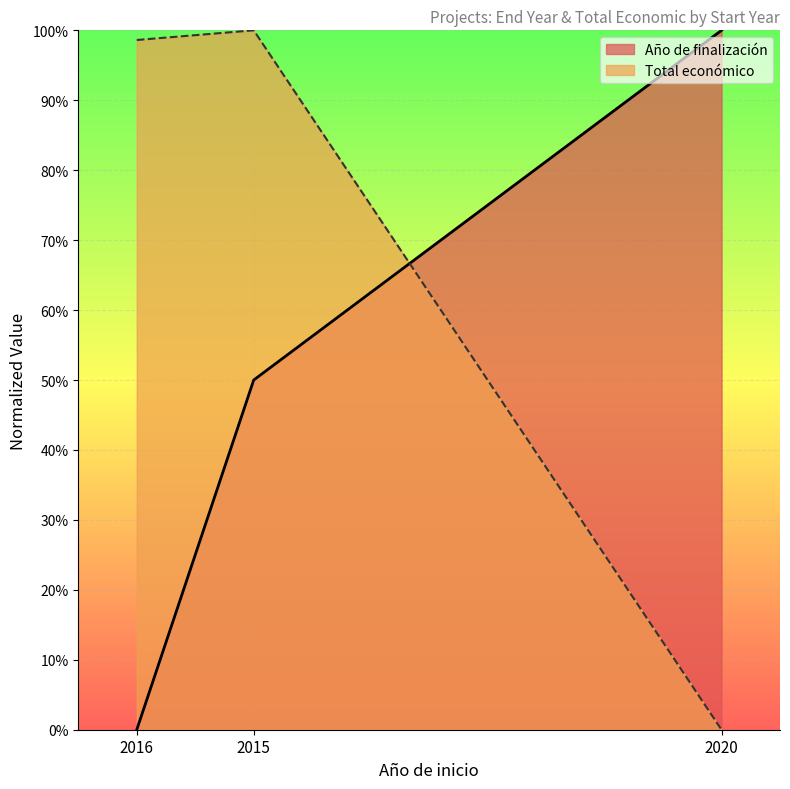

The value at 2016 is 98.6. True or false?

True